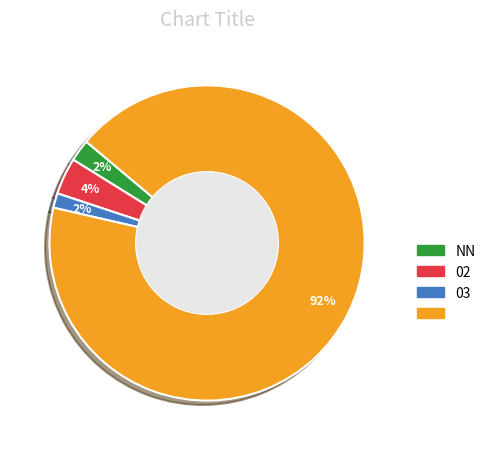

Does any single category account for the majority?

Yes